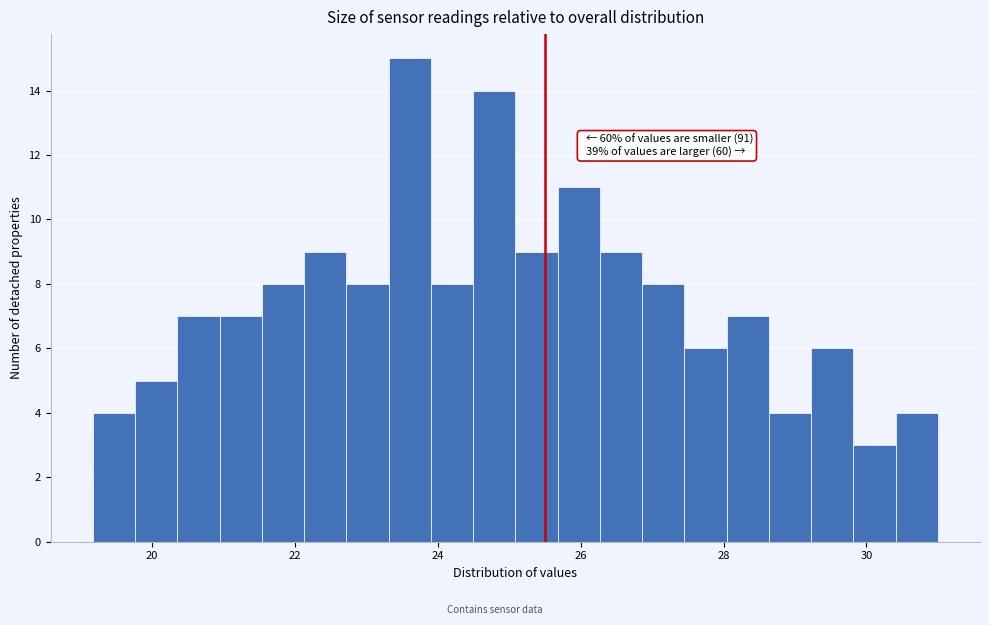

Around what value on the x-axis is the tallest bar? Give the approximate position of its centre, as read against the axis.

23.6